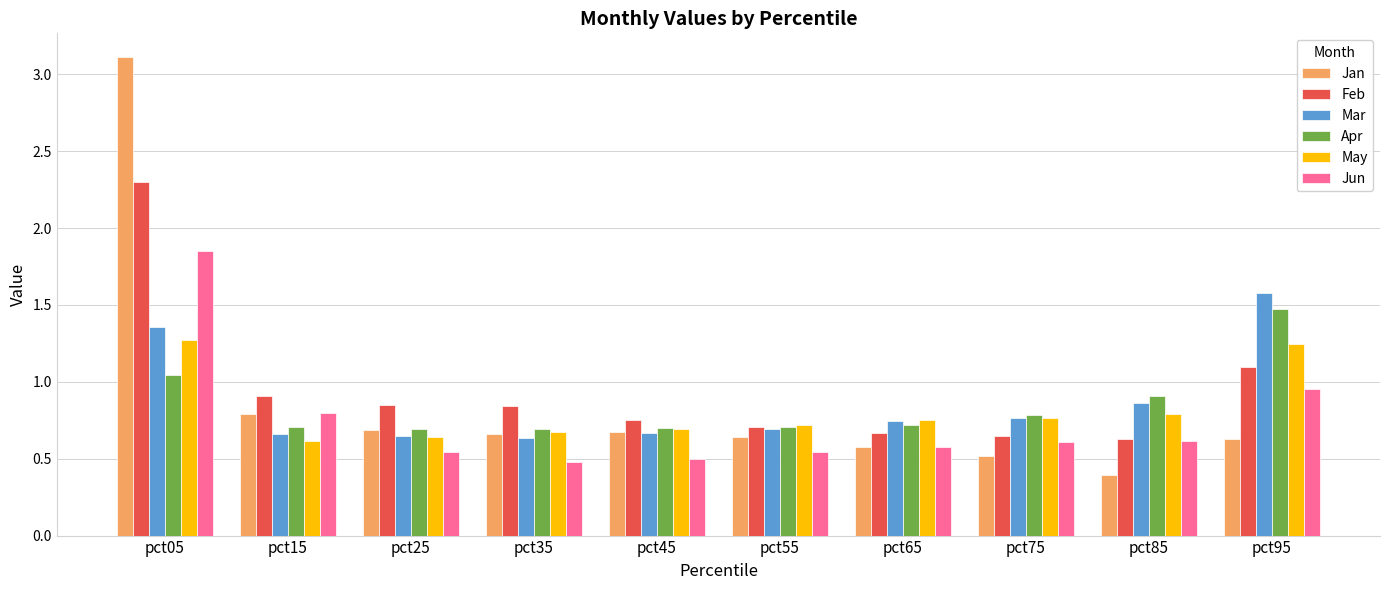

Which series has the widest spread of values?

Jan